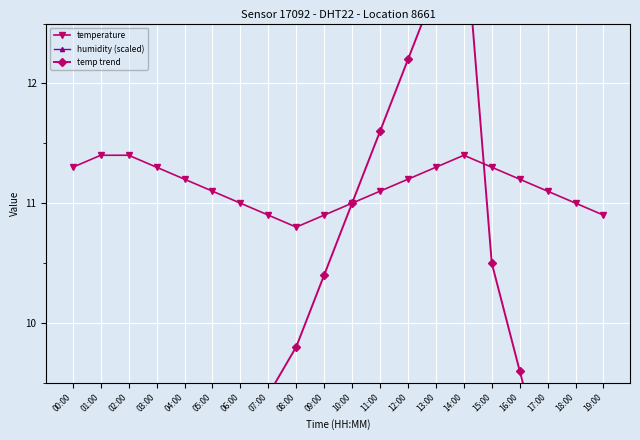

Which label corresponds to the smallest value in the chart?

00:00